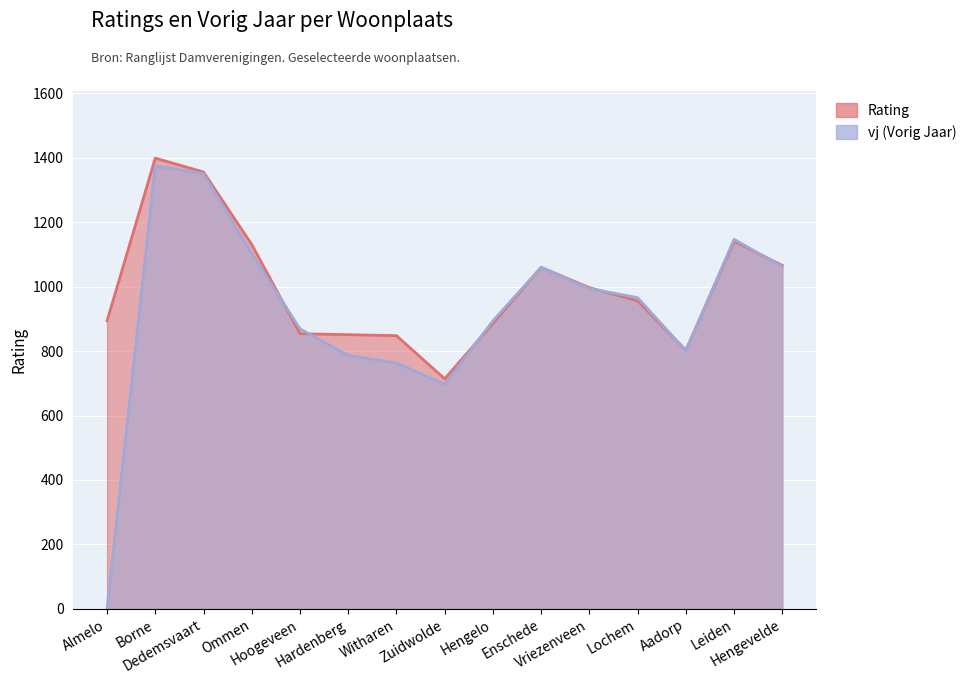

Reading left to right, transcribe all the data shown in this chart.

Rating: 894	1399	1356	1131	854	851	848	714	886	1060	997	956	803	1141	1066
vj: 0	1375	1351	1103	869	787	763	697	894	1060	994	966	801	1147	1062